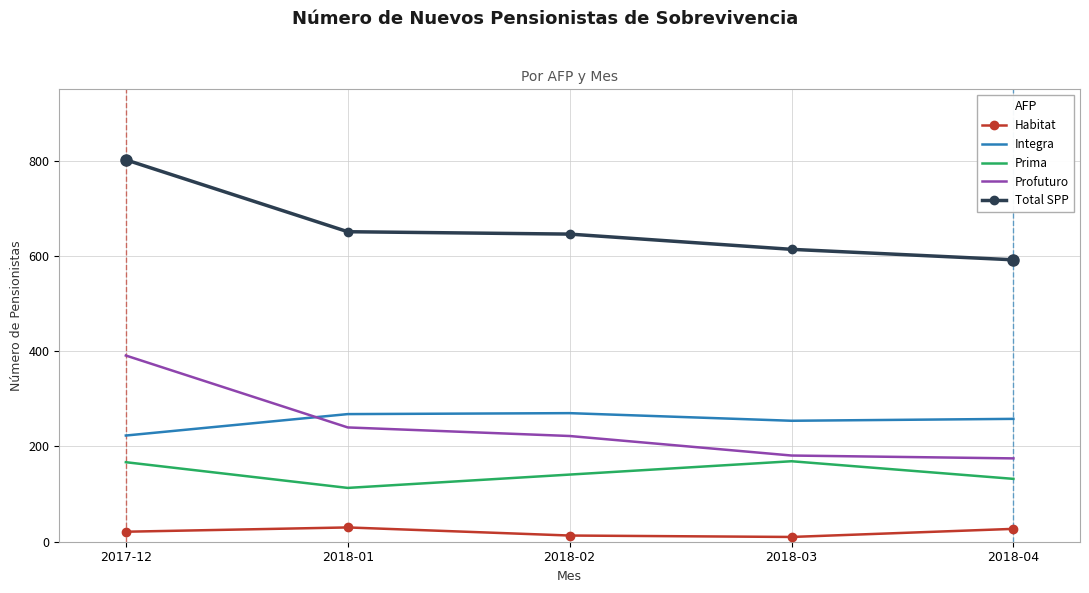

At how many categories does at least one series exceed 400?

5